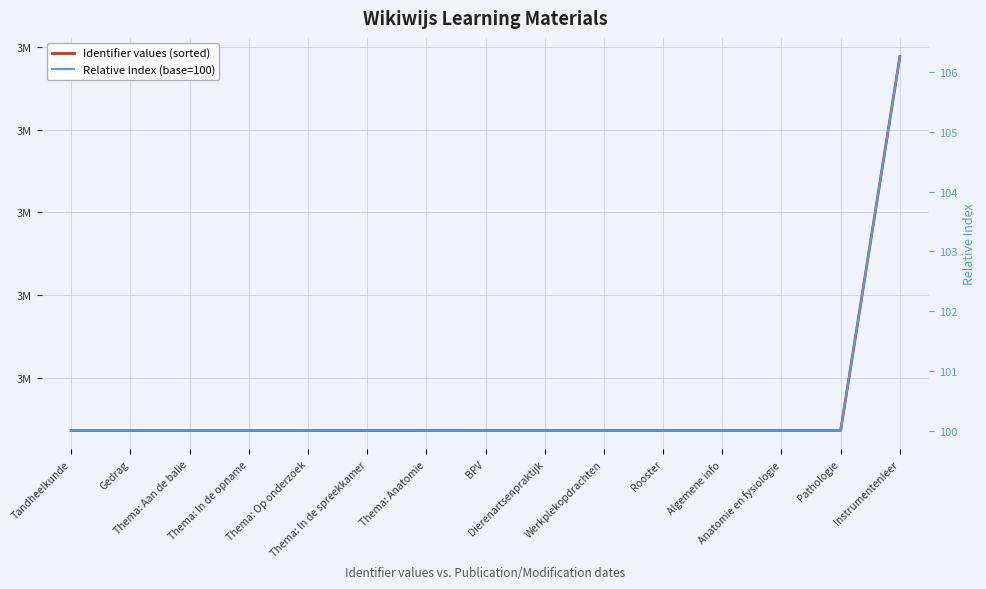

True or false: Identifier values (sorted) has a value of 5180514.8 at Thema: Aan de balie.

False